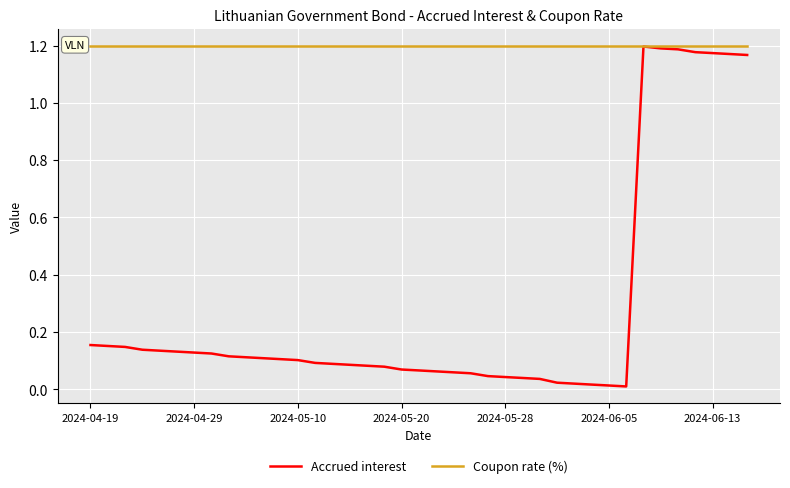

List the series in order of their overall mean, lowest first.

Accrued interest, Coupon rate (%)